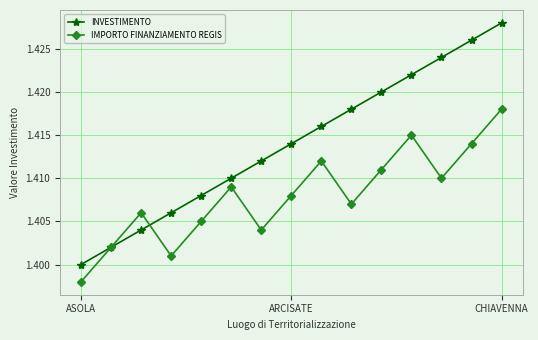

True or false: IMPORTO FINANZIAMENTO REGIS and INVESTIMENTO intersect in this chart.

True